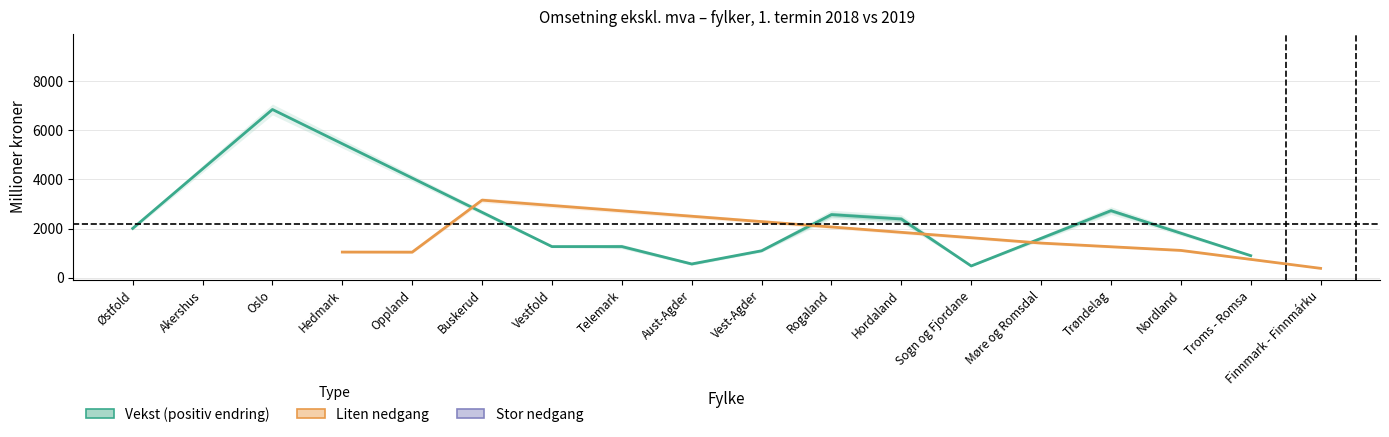

How many data points does each series have?

18